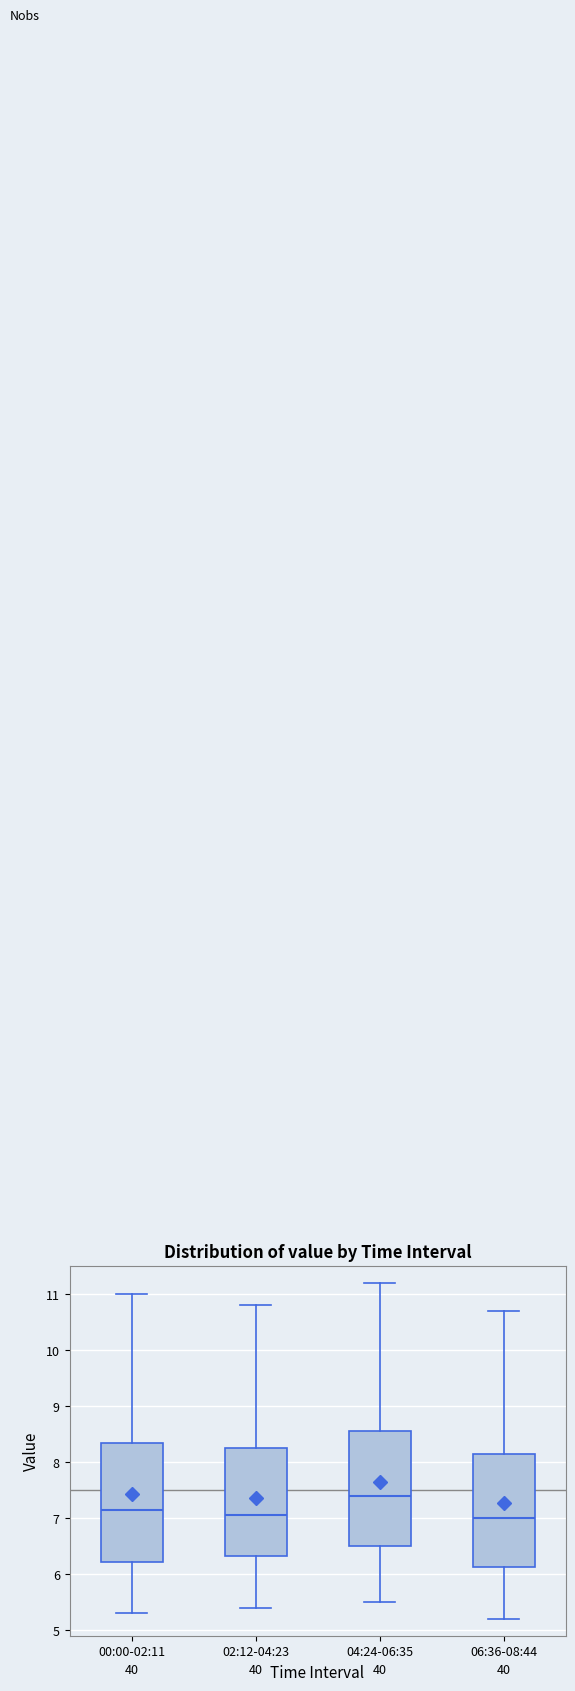

Reading left to right, transcribe this box plot: for each box, give where its median line is, the range the box spans, and where its two whiskers end, as read against the y-axis. The values are not printed on the chart, so give them approximately, as read against the axis.

00:00-02:11: median 7.2, box 6.2 to 8.4, whiskers 5.3 to 11.0
02:12-04:23: median 7.1, box 6.3 to 8.3, whiskers 5.4 to 10.8
04:24-06:35: median 7.4, box 6.5 to 8.6, whiskers 5.5 to 11.2
06:36-08:44: median 7.0, box 6.1 to 8.2, whiskers 5.2 to 10.7